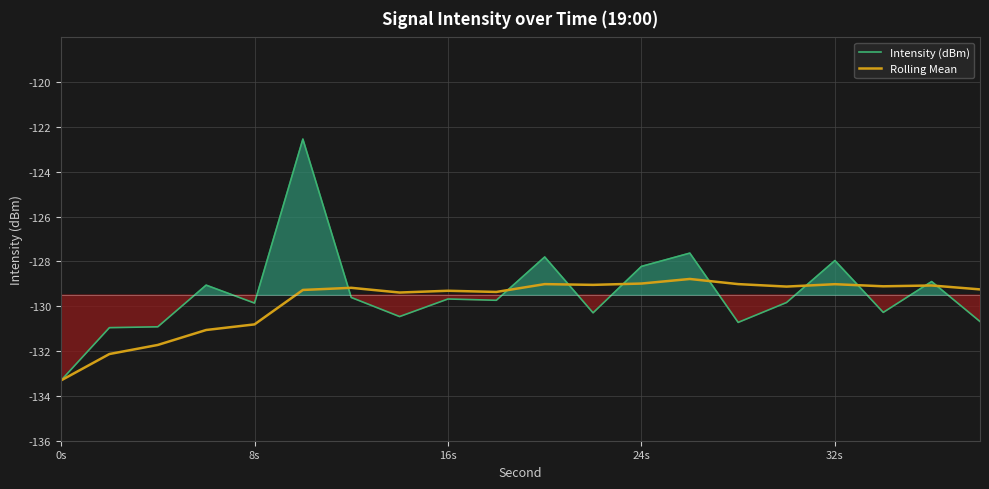

Rank the series at 24s from lowest to highest value.

Rolling Mean, Intensity (dBm)